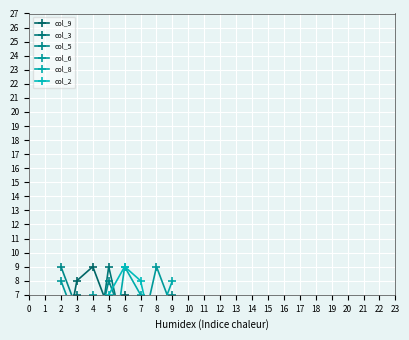

Reading left to right, what are all the values shown in this chart?

col_9: 2	8	9	6	7	3	4	1
col_3: 3	7	1	9	4	2	6	5
col_5: 9	6	3	8	5	4	2	7
col_6: 8	5	7	3	1	4	9	6
col_8: 3	4	2	1	9	7	5	8
col_2: 6	1	4	7	9	8	3	2